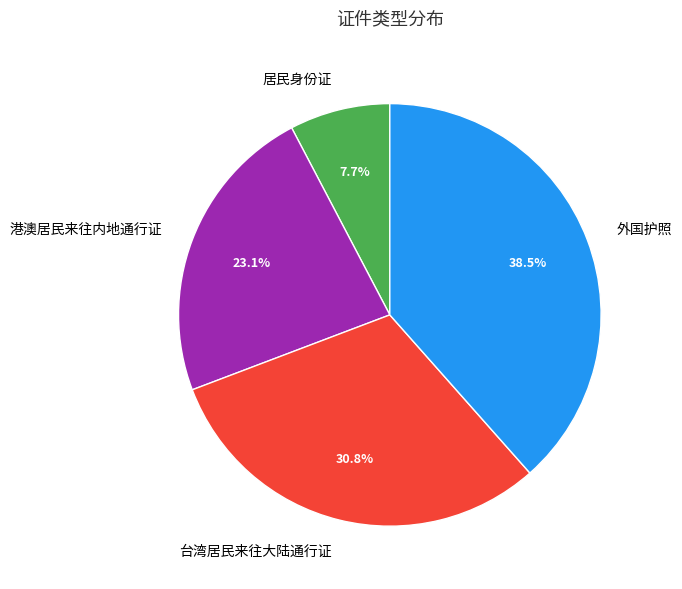

To the nearest percent, what percentage of the pie is 港澳居民来往内地通行证?

23%